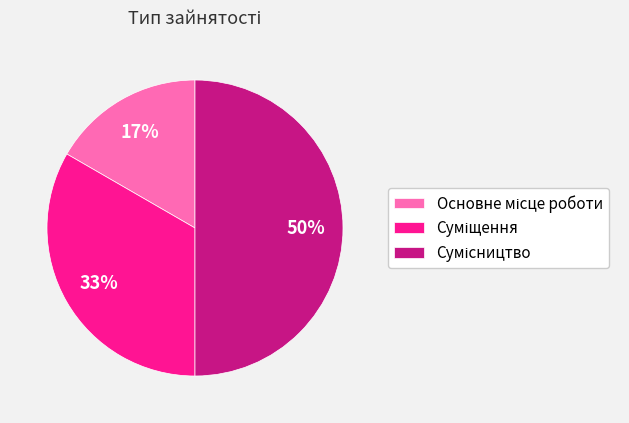

To the nearest percent, what is the average slice percentage?

33%